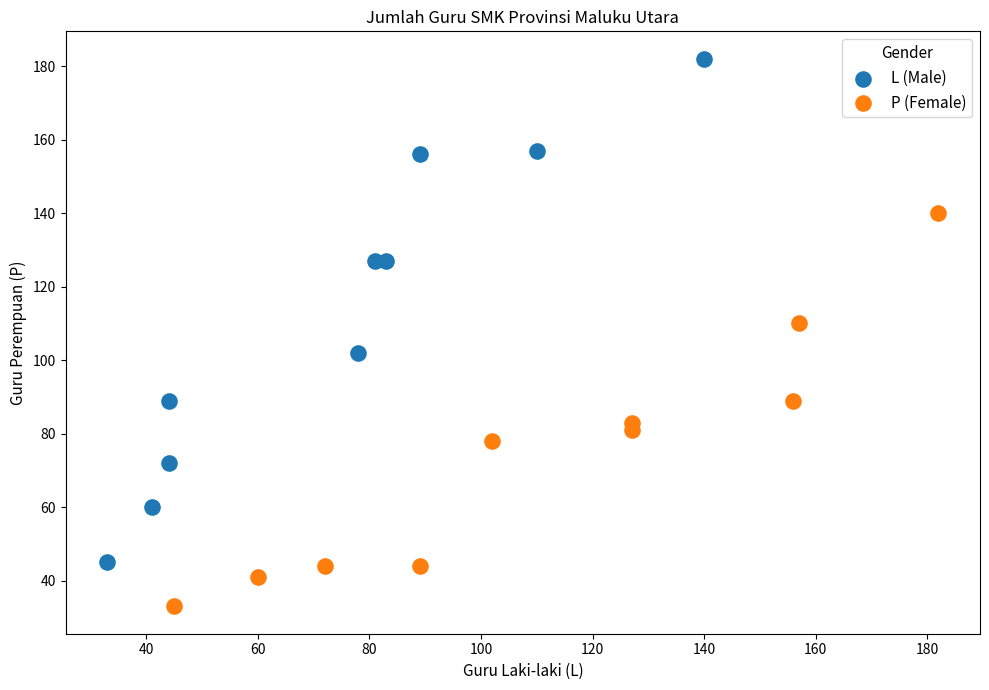

Which series has the widest spread of Y values?

L (Male)